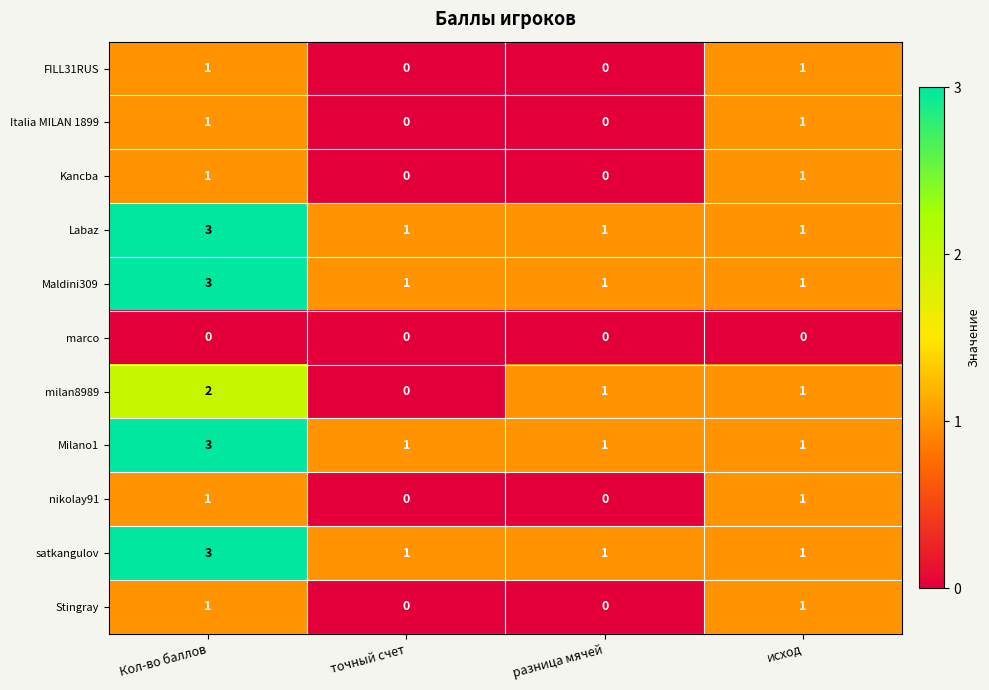

At which category does the chart reach its peak across all series?

Кол-во баллов